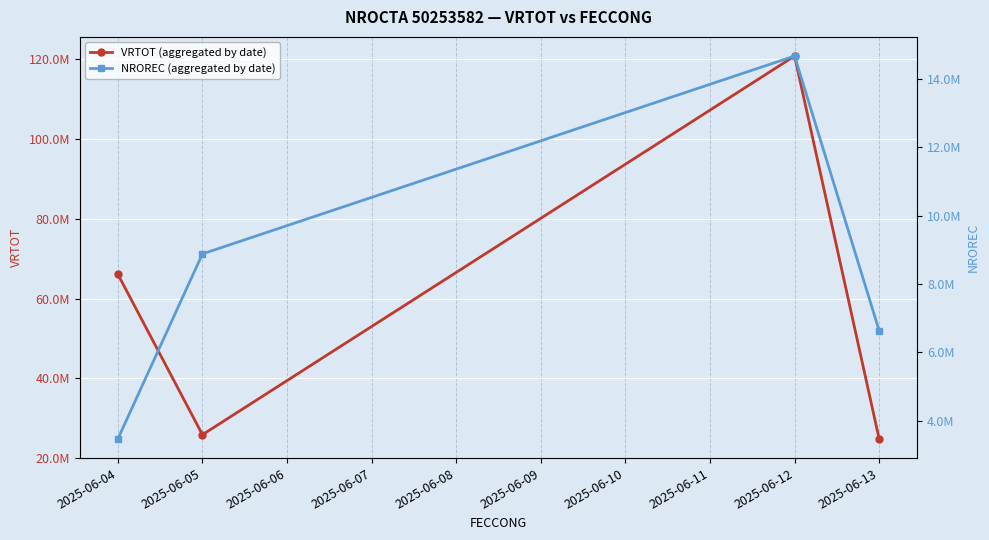

What is the total value across all series at 2025-06-12?

135493079